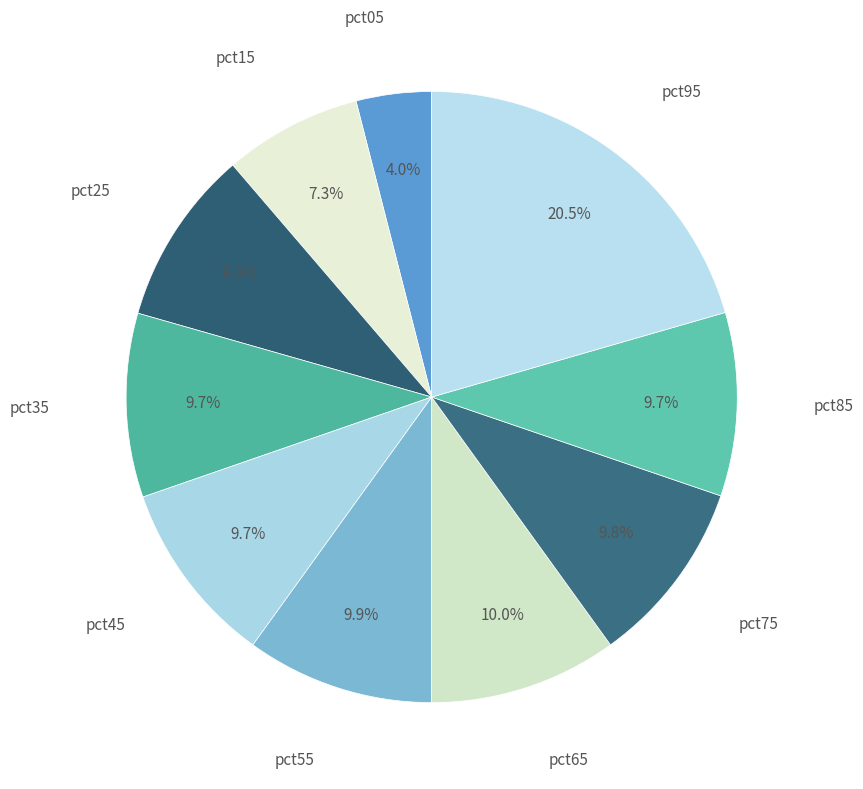

Which category has the smallest portion of the pie?

pct05